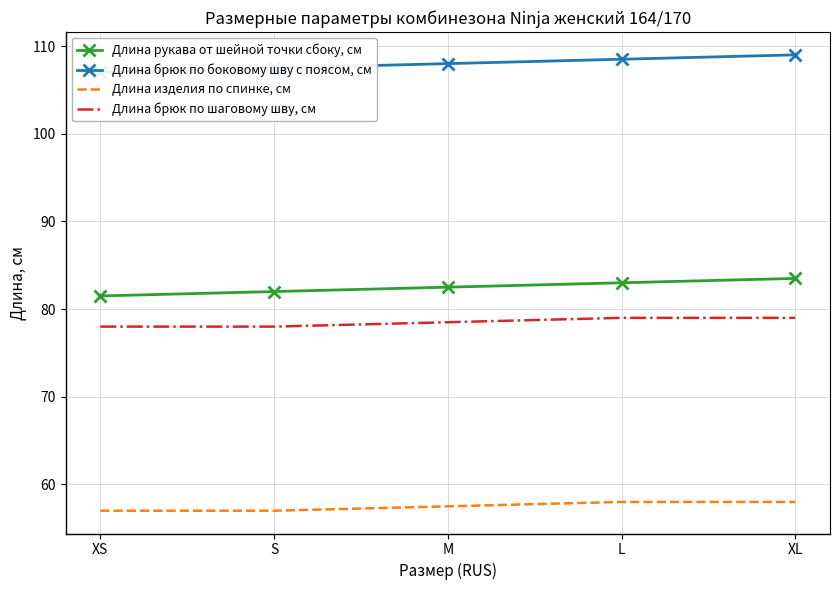

Which series changed the most between XS and L?

Длина рукава от шейной точки сбоку, см